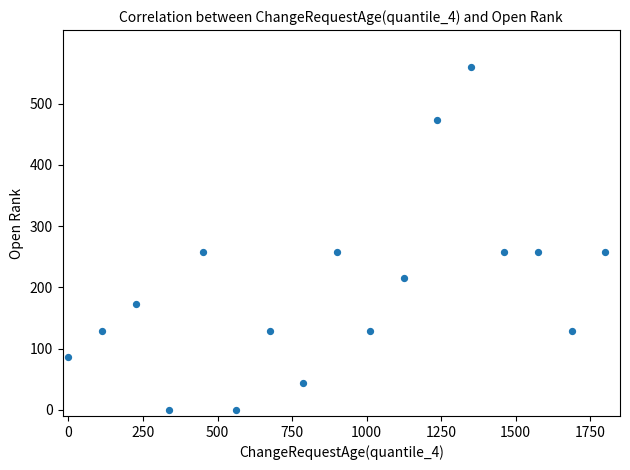

What is the range of X values (max minus min)?

1800.0